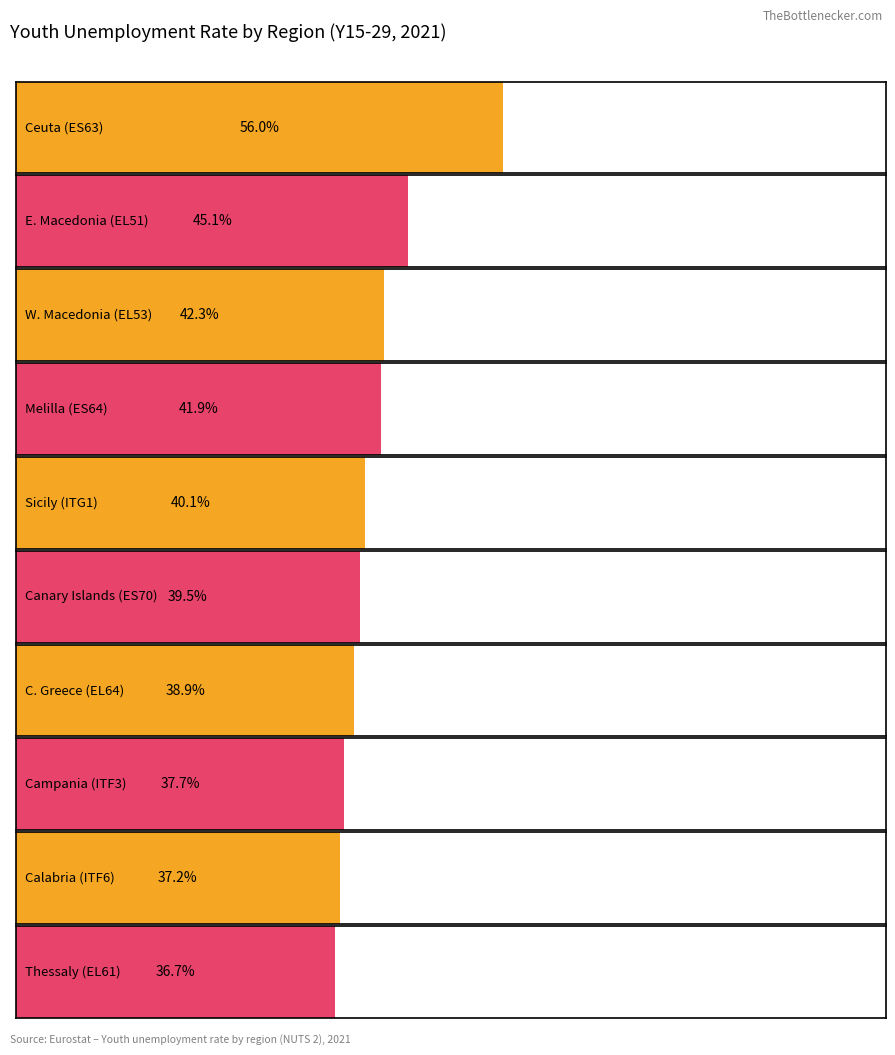

Rank the categories by value from lowest to highest.

EL61, ITF6, ITF3, EL64, ES70, ITG1, ES64, EL53, EL51, ES63